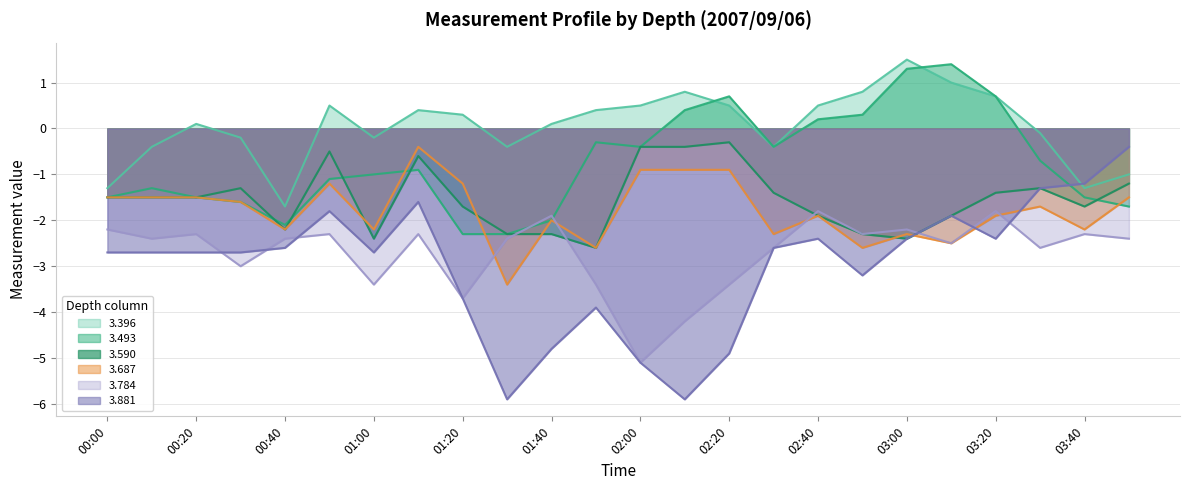

At which label does 3.493 reach its peak?

03:10